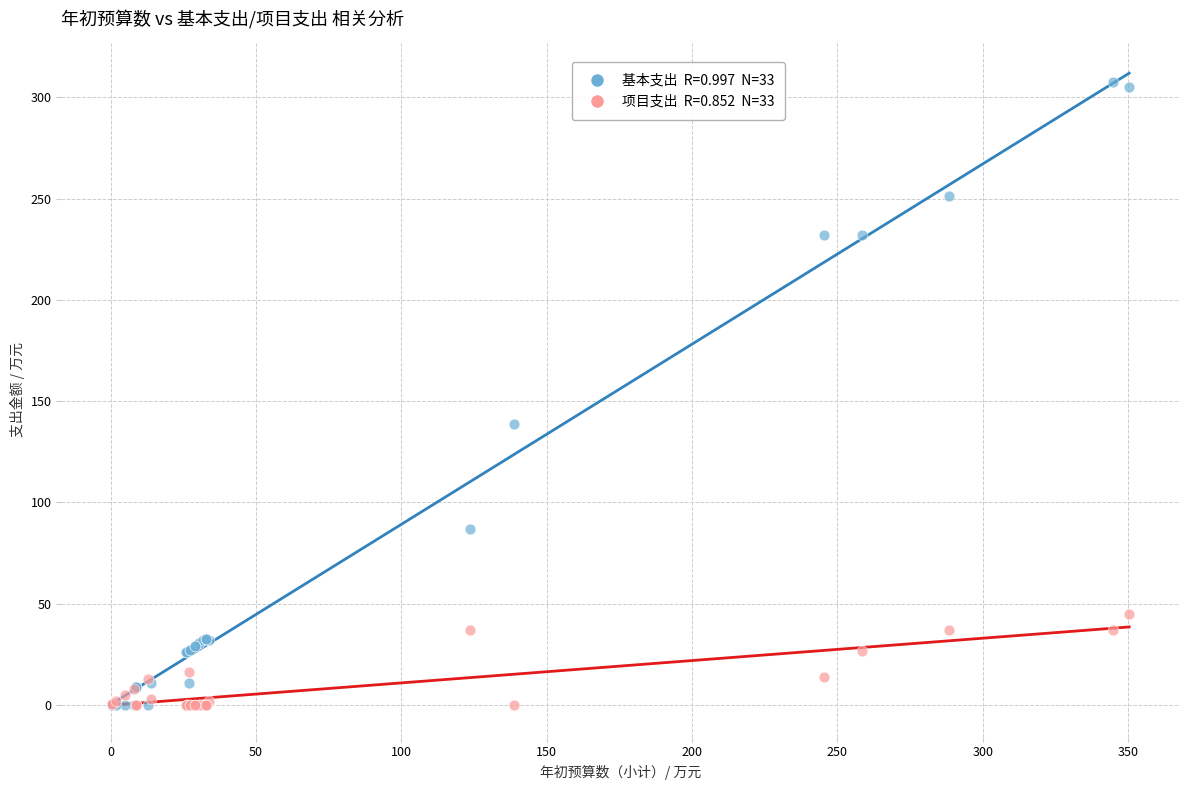

Across all series, what Y value is closest to 153?

138.7